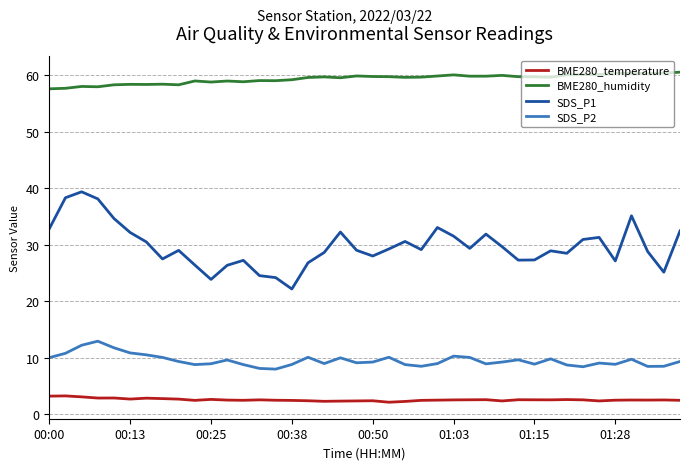

List the series in order of their peak value, lowest first.

BME280_temperature, SDS_P2, SDS_P1, BME280_humidity